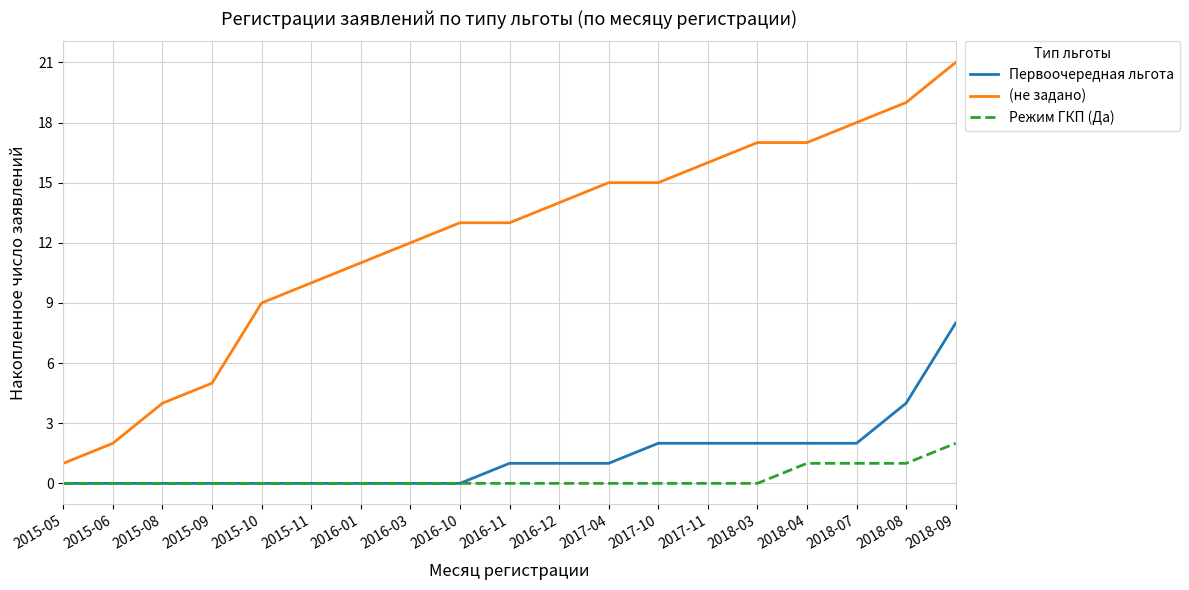

List the series in order of their peak value, highest first.

(не задано), Первоочередная льгота, Режим ГКП (Да)